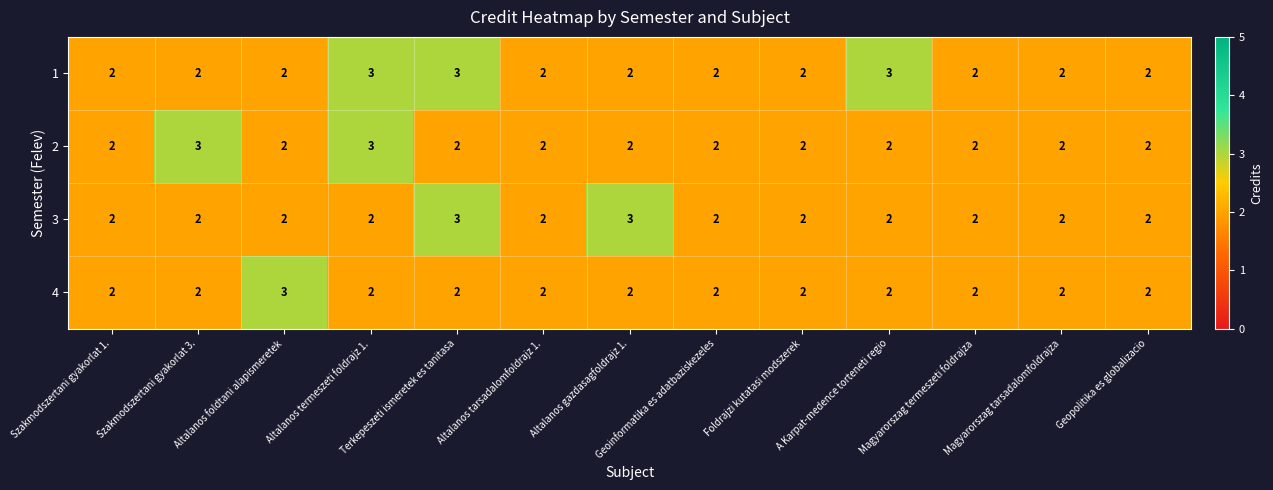

The 3 series shows 3 at Szakmodszertani gyakorlat 3.. True or false?

False